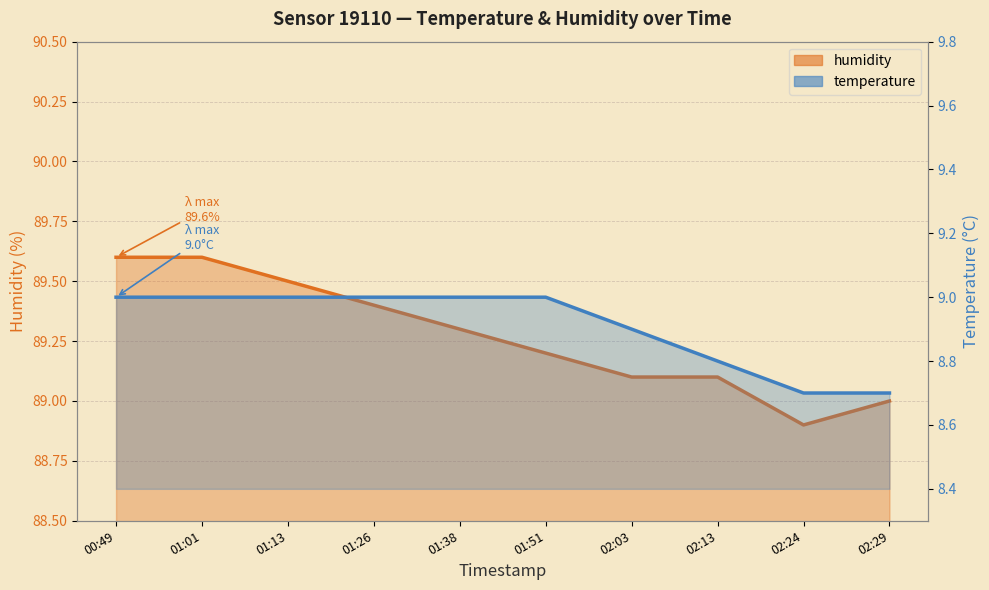

What are all the series names shown in the legend?

humidity, temperature